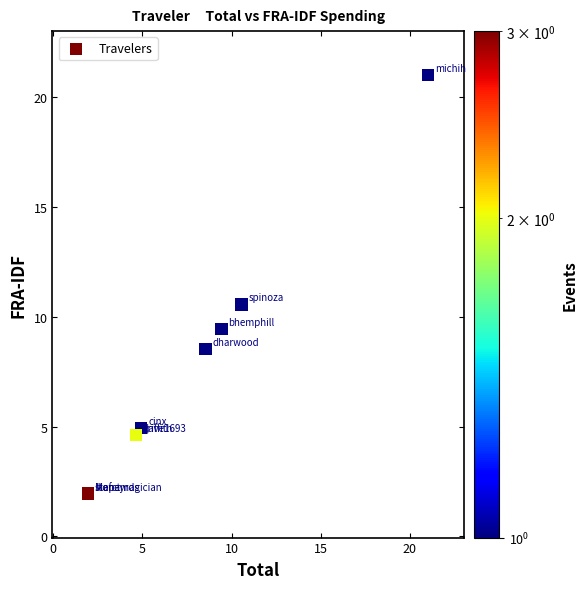

What Y value in the scatter plot is closest to 11?

10.6